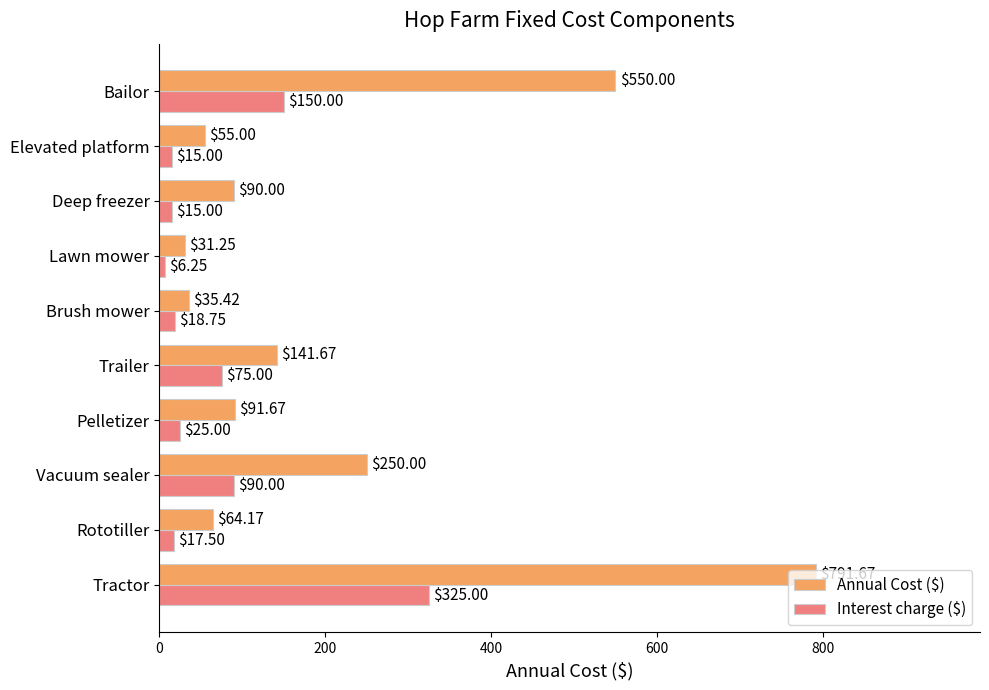

Between Lawn mower and Bailor, which series saw the biggest shift?

Annual Cost ($)